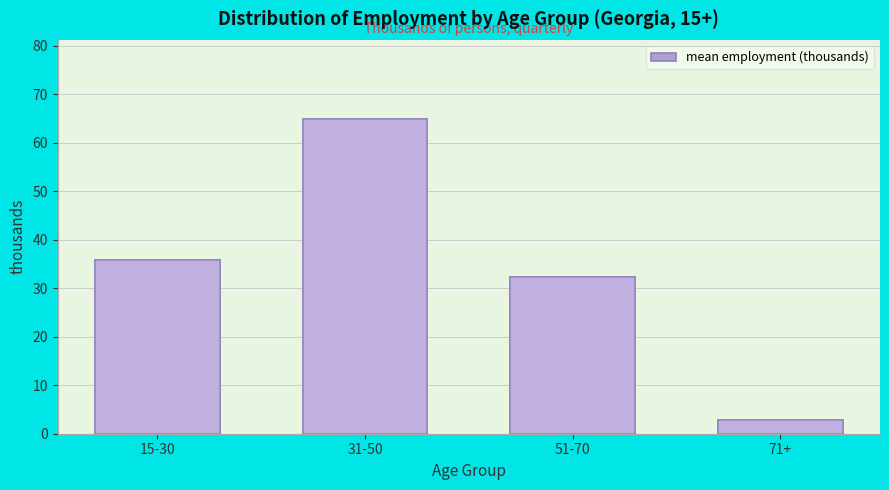

Reading left to right, list all the values displayed in this chart.

15-30=35.9	31-50=65.0	51-70=32.2	71+=2.8